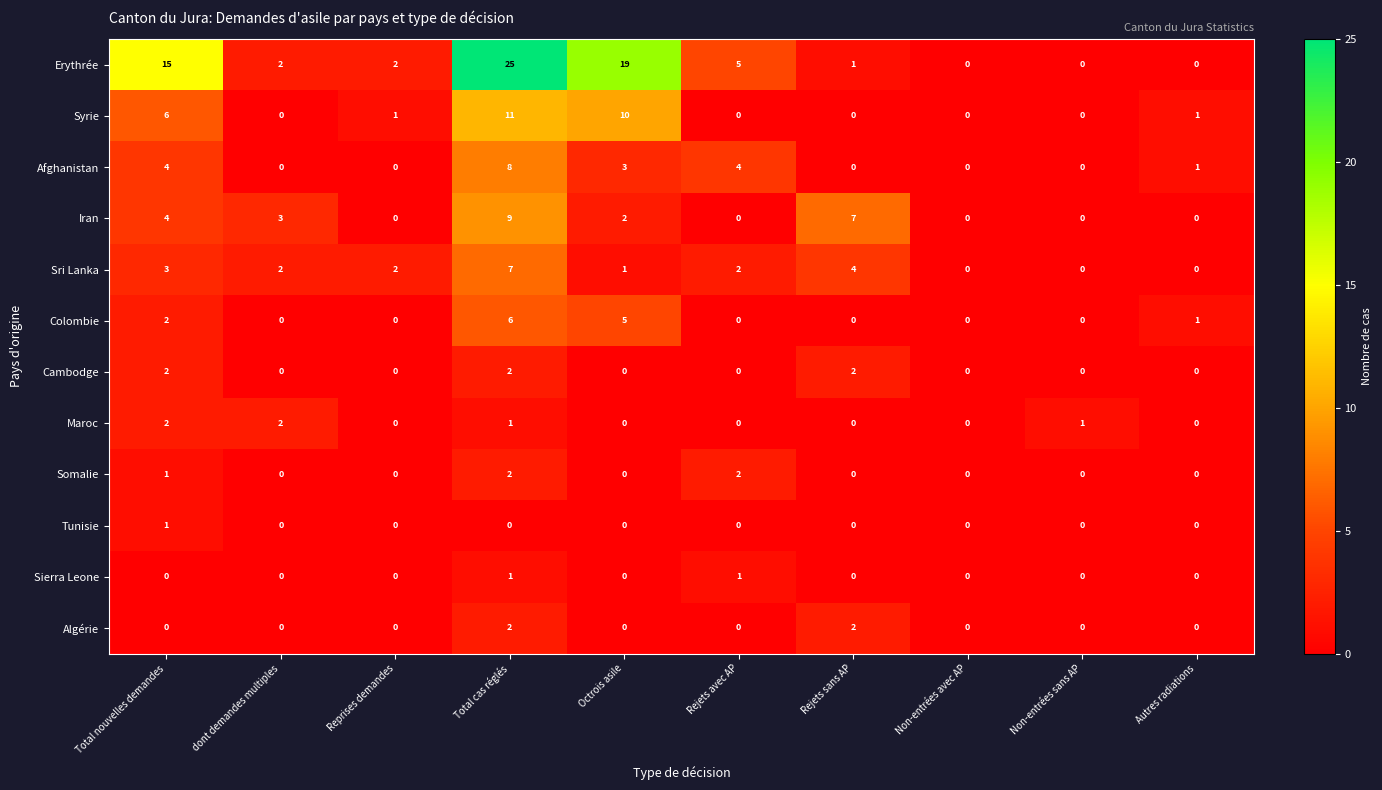

At how many categories does at least one series exceed 21?

1